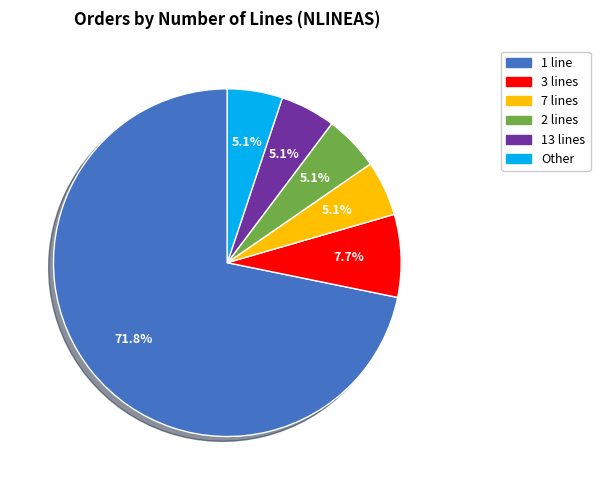

To the nearest percent, what is the average slice percentage?

17%